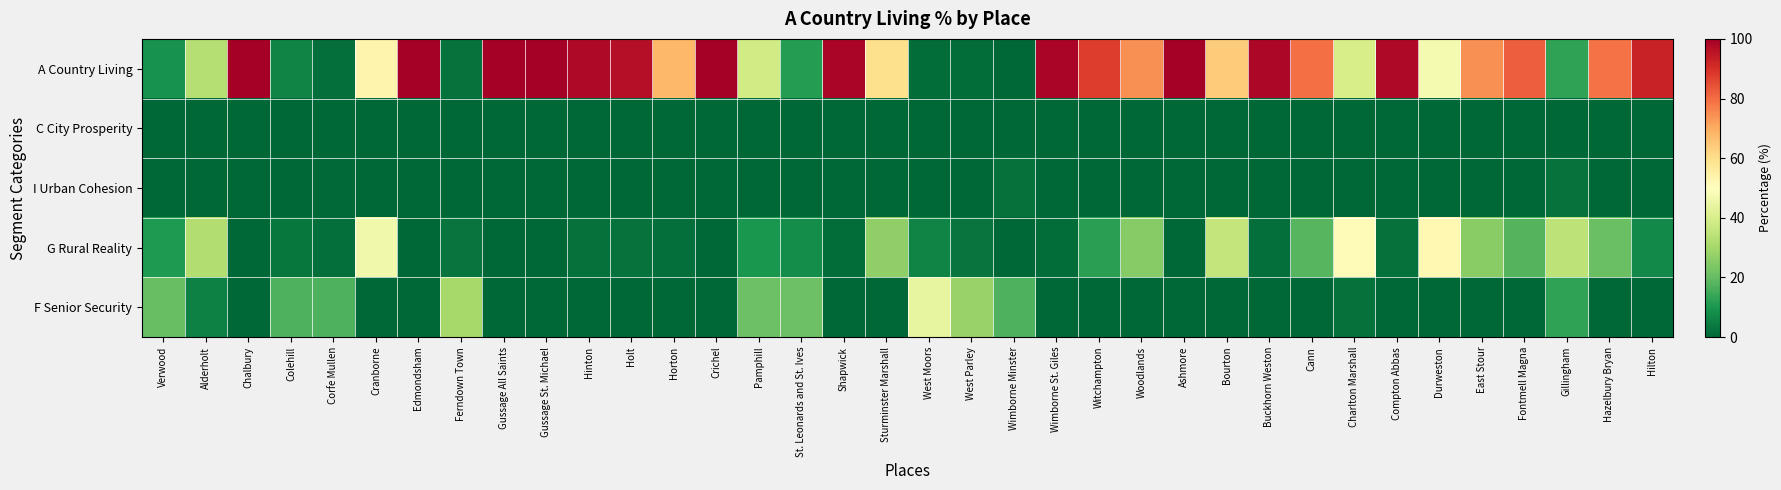

Which series has the widest spread of values?

A Country Living